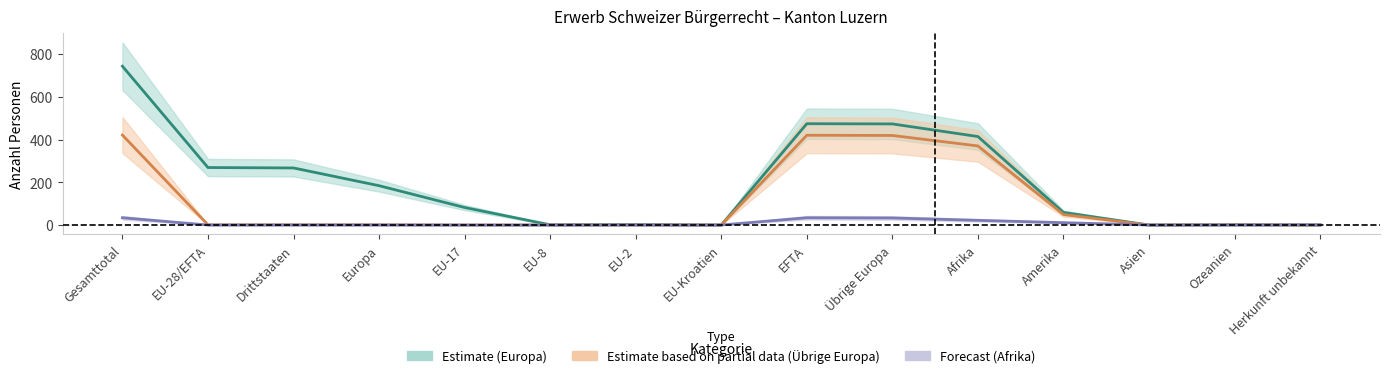

After their last crossing, which series has the higher values: Estimate based on partial data (Übrige Europa) or Forecast (Afrika)?

Forecast (Afrika)